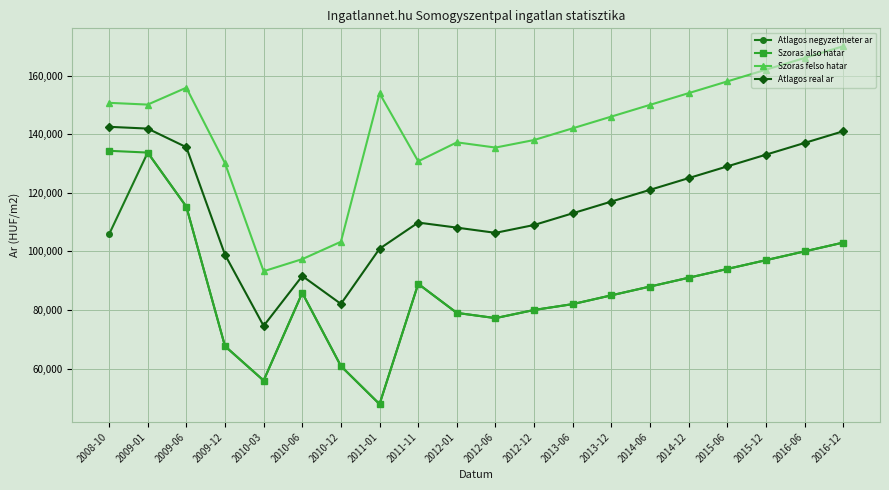

Where is Szoras also hatar nearest to the value 91092?

2014-12